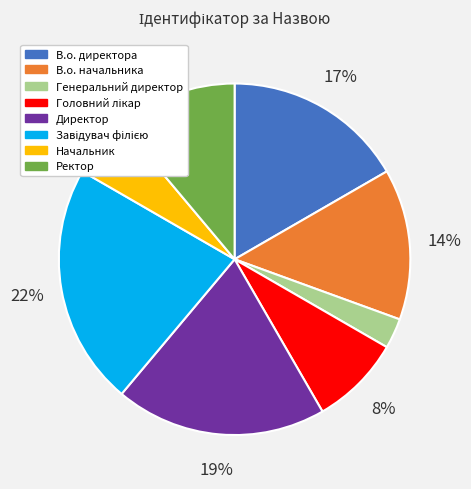

Is it true that Начальник is 16% of the pie?

False